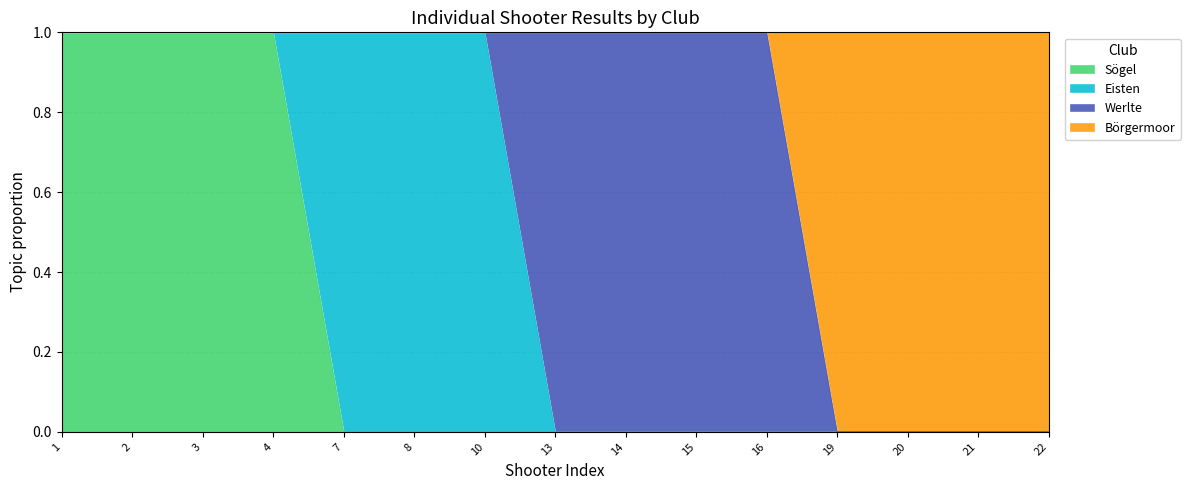

What are all the series names shown in the legend?

Sögel, Eisten, Werlte, Börgermoor